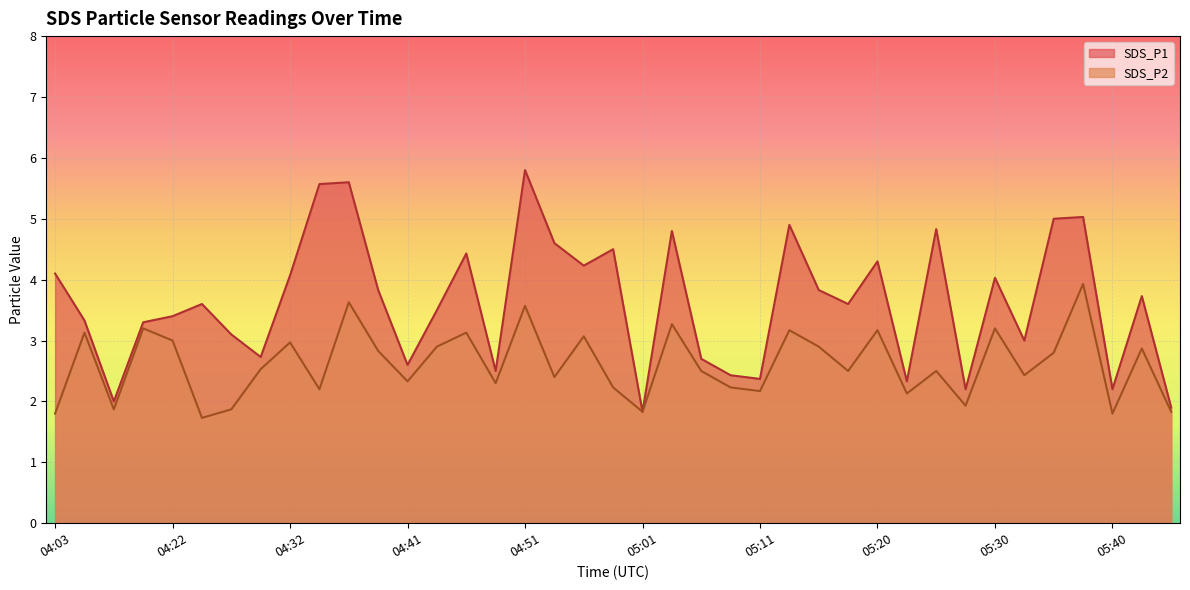

Rank the categories by SDS_P1 value from lowest to highest.

05:01, 05:45, 04:13, 05:28, 05:40, 05:23, 05:11, 05:08, 04:49, 04:41, 05:06, 04:29, 05:32, 04:27, 04:19, 04:07, 04:22, 04:44, 04:24, 05:18, 05:42, 04:39, 05:15, 05:30, 04:32, 04:03, 04:56, 05:20, 04:46, 04:58, 04:54, 05:03, 05:25, 05:13, 05:35, 05:37, 04:34, 04:36, 04:51